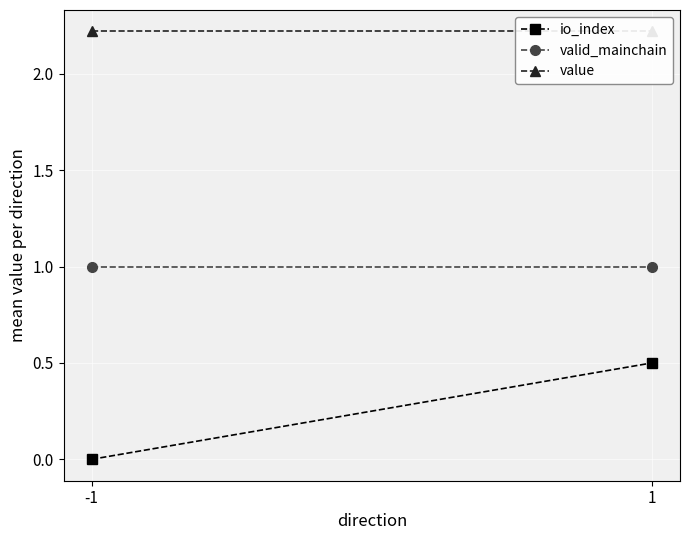

Count the number of data series in this chart.

3